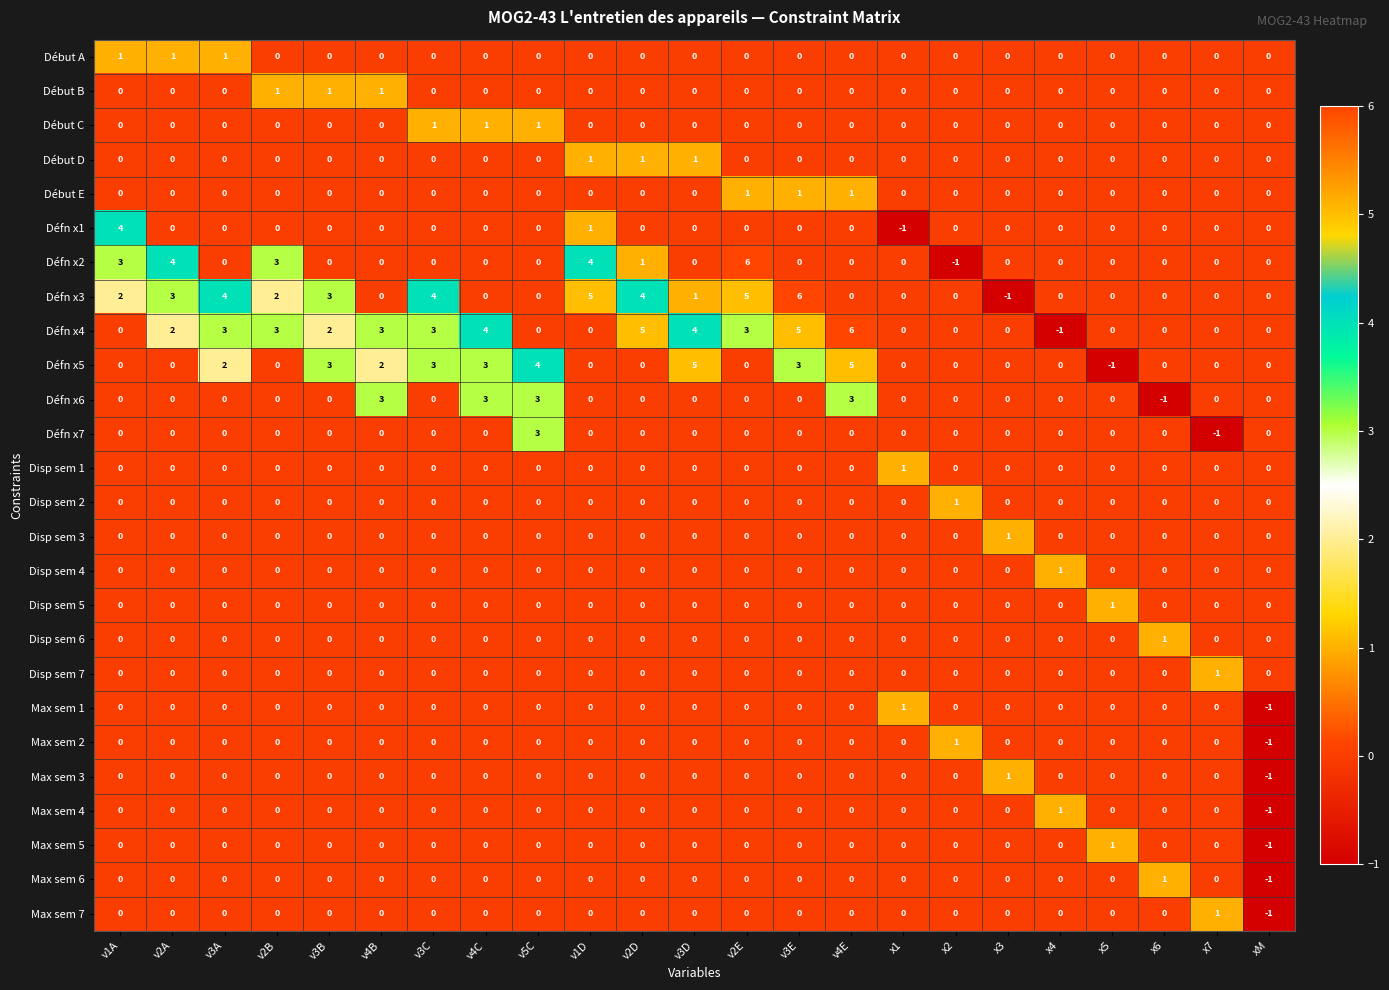

What value does the Défn x4 series have at v4E?

6